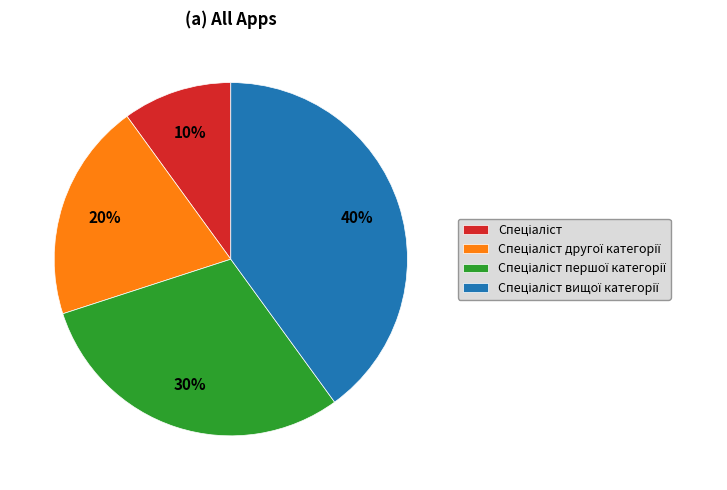

To the nearest percent, what is the difference between the largest and smallest slice percentages?

30%